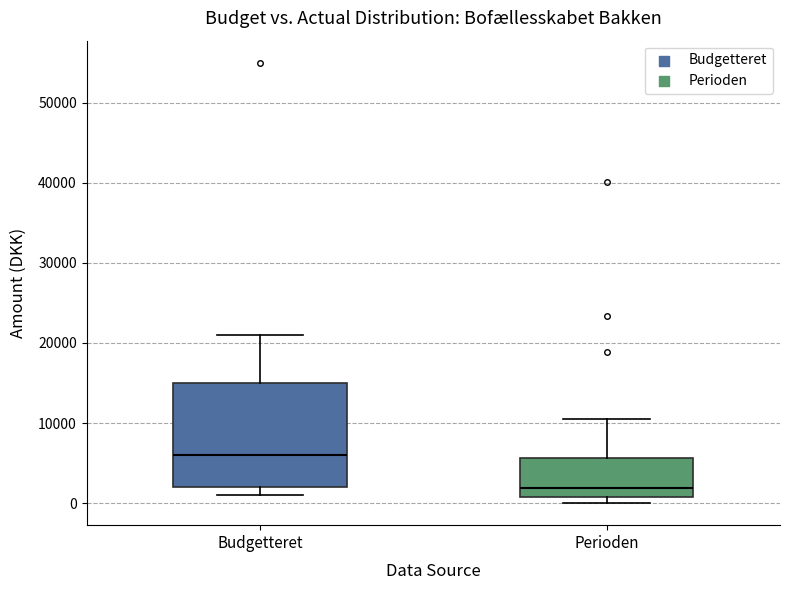

Which box's median line is the highest?

Budgetteret